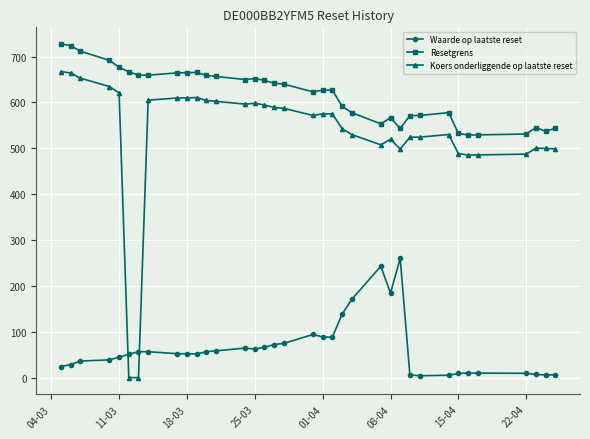

What is the difference between the second highest and second lowest values in the Resetgrens series?

194.8